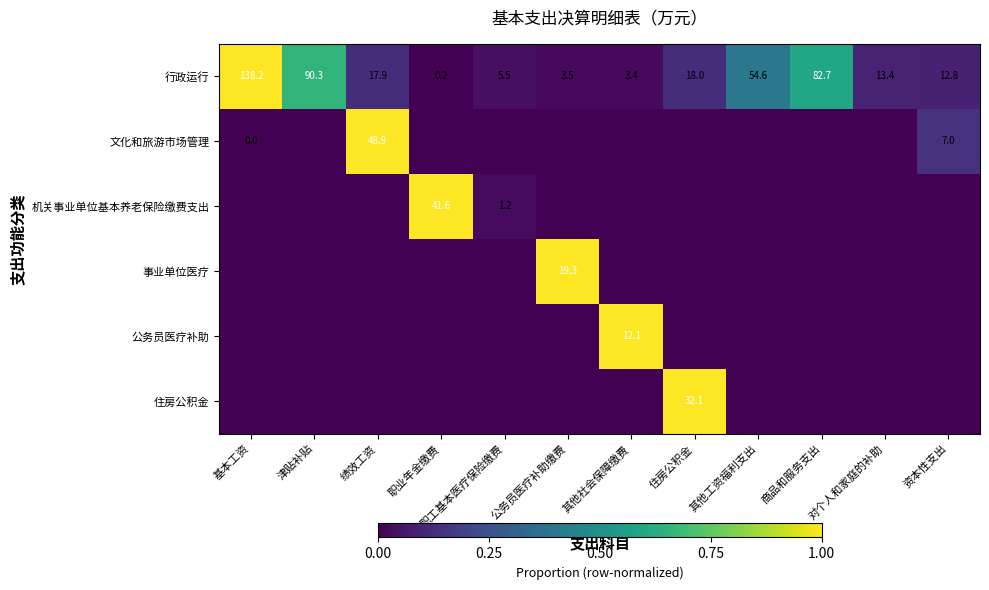

Is it true that 文化和旅游市场管理 equals 48.9 at 绩效工资?

True